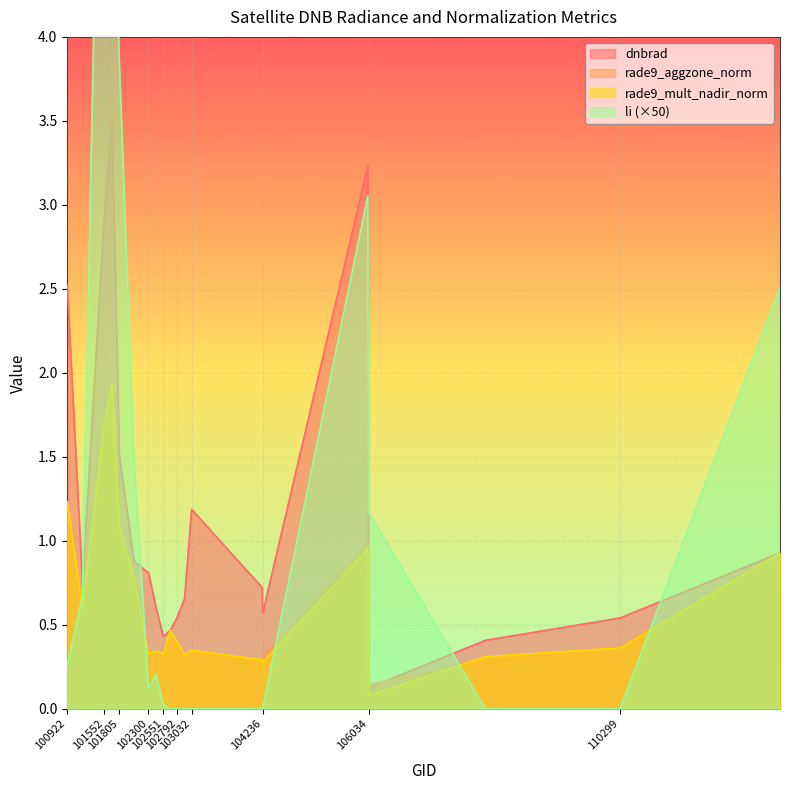

How many series are shown in this chart?

4